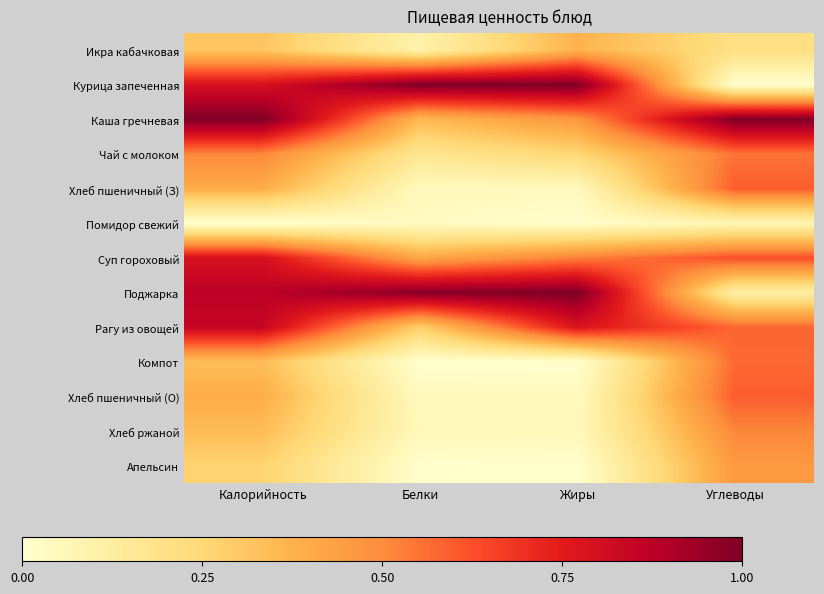

What is the difference between the highest and lowest values at Жиры?

1.0